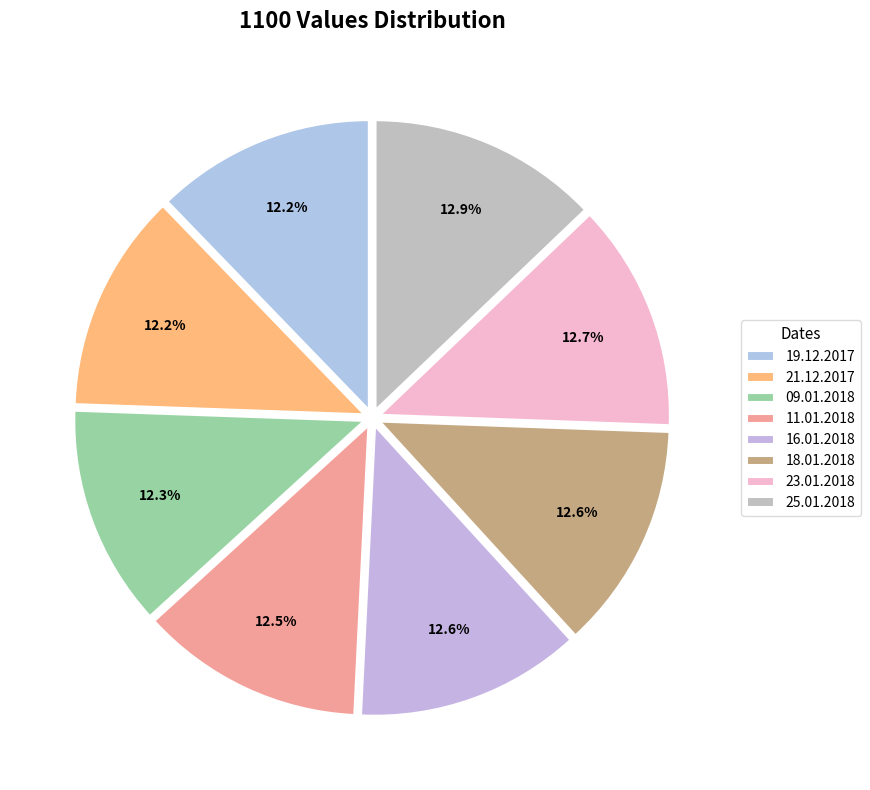

Which category has the biggest portion of the pie?

25.01.2018